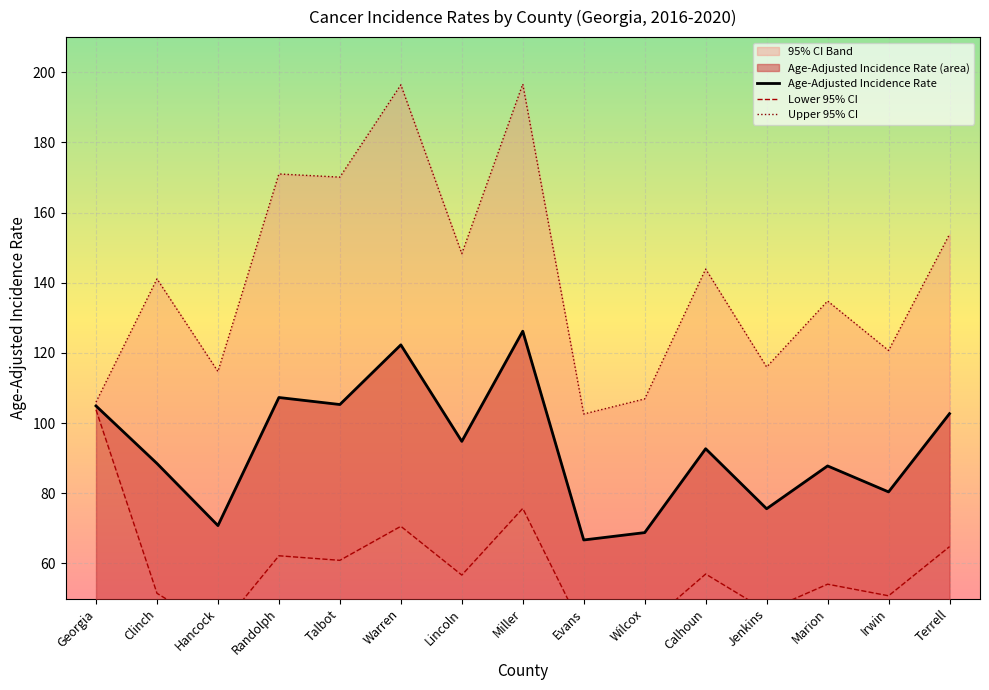

Reading left to right, what are all the values shown in this chart?

Age-Adjusted Incidence Rate: 104.9	88.5	70.8	107.3	105.3	122.3	94.8	126.2	66.7	68.8	92.7	75.6	87.8	80.4	102.7
Lower 95% CI: 103.8	51.5	40.9	62.2	60.9	70.6	56.7	75.7	40.7	42.0	57.0	46.5	54.1	50.8	64.8
Upper 95% CI: 106.0	141.1	114.7	171.0	170.1	196.4	148.3	196.6	102.6	106.9	143.9	116.0	134.8	120.7	153.8